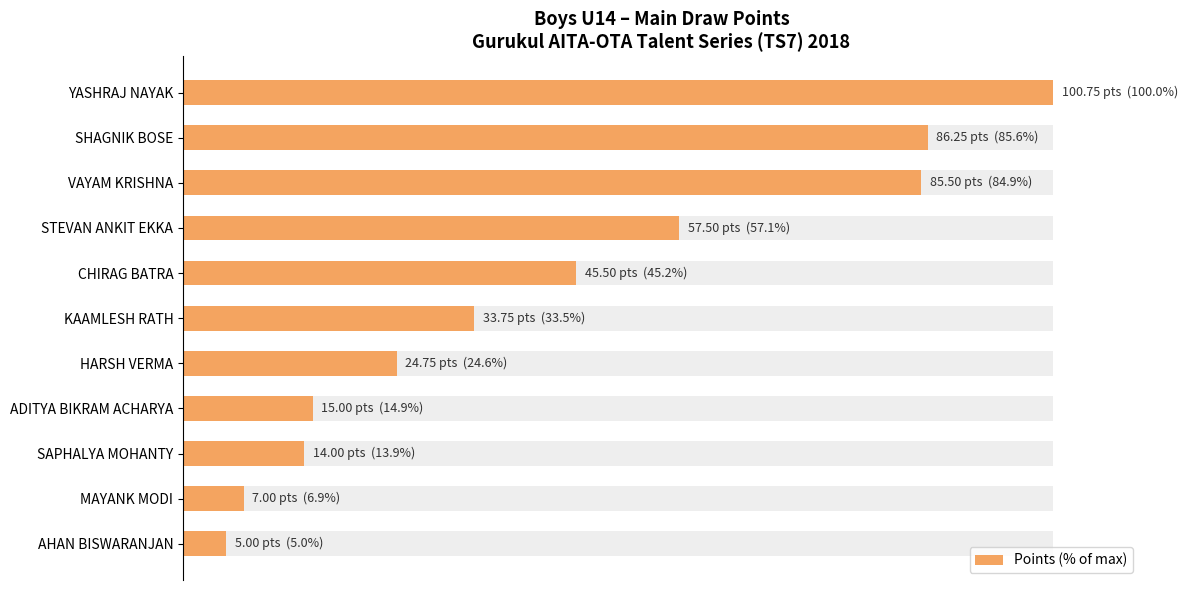

What is the sum of all values?

471.5